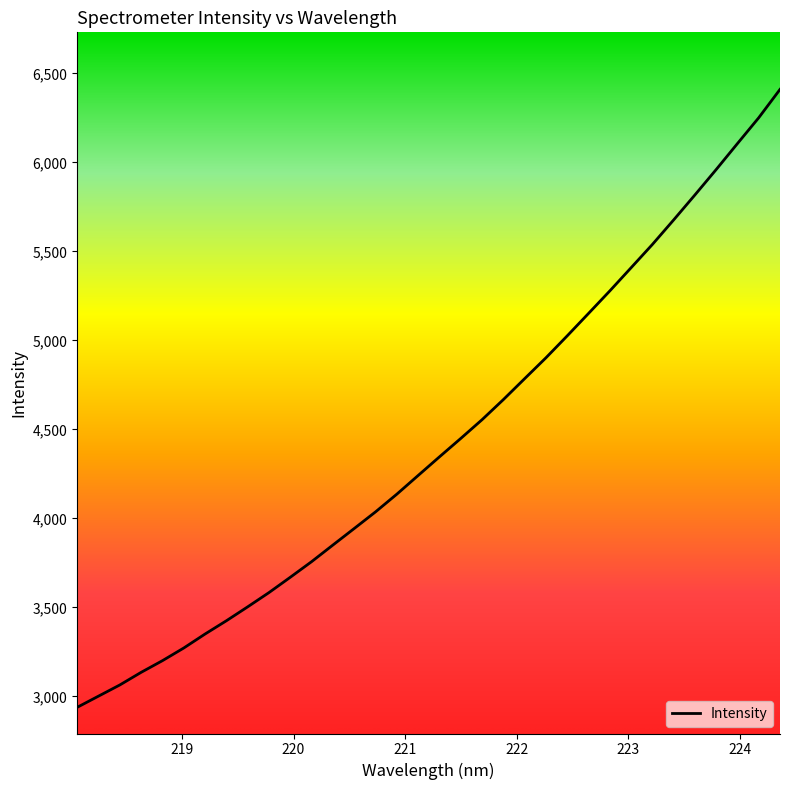

What is the difference between the second highest and minimum values?

3311.9